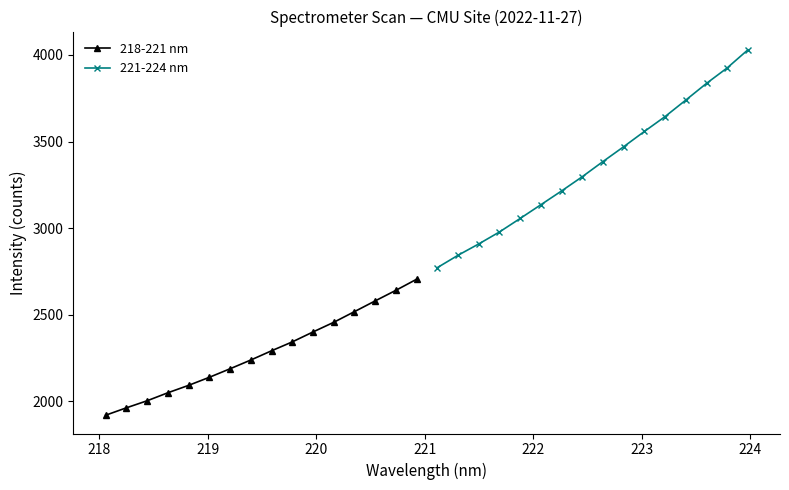

True or false: 221-224 nm has more than 2 interior local peaks.

False